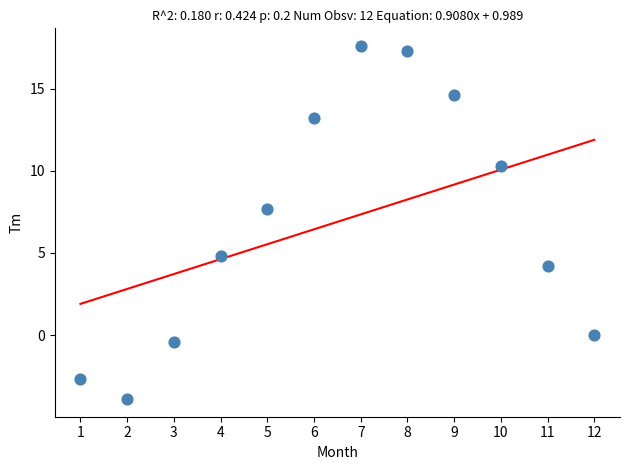

What is the average Y value?

6.9